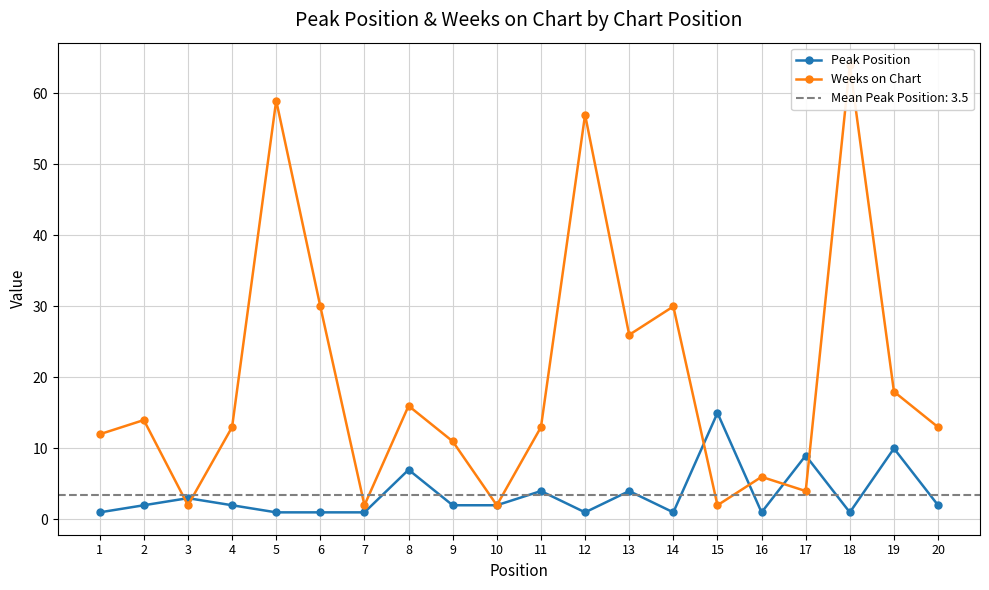

What is the difference between the highest and lowest values at 9?

9